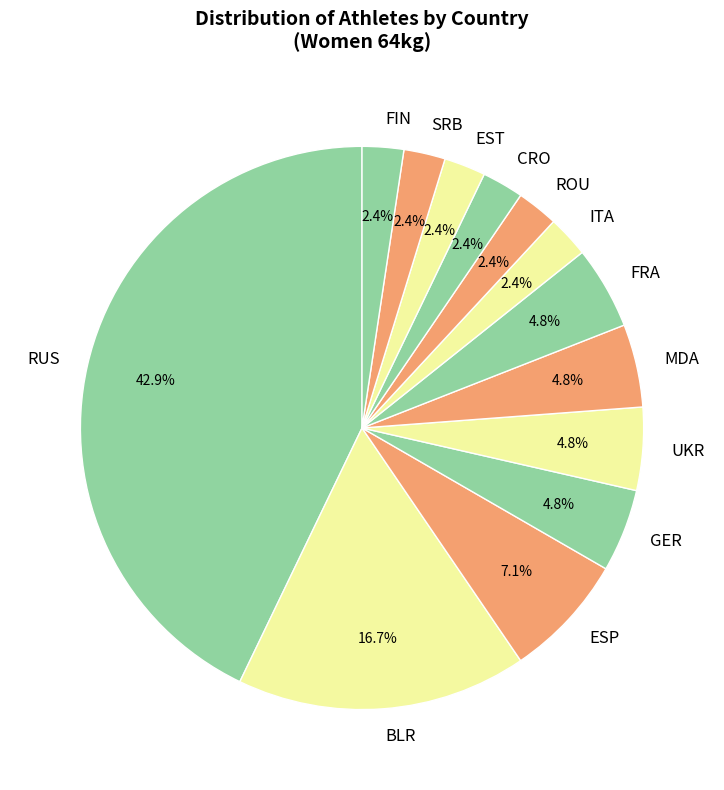

Which slice is the largest?

RUS